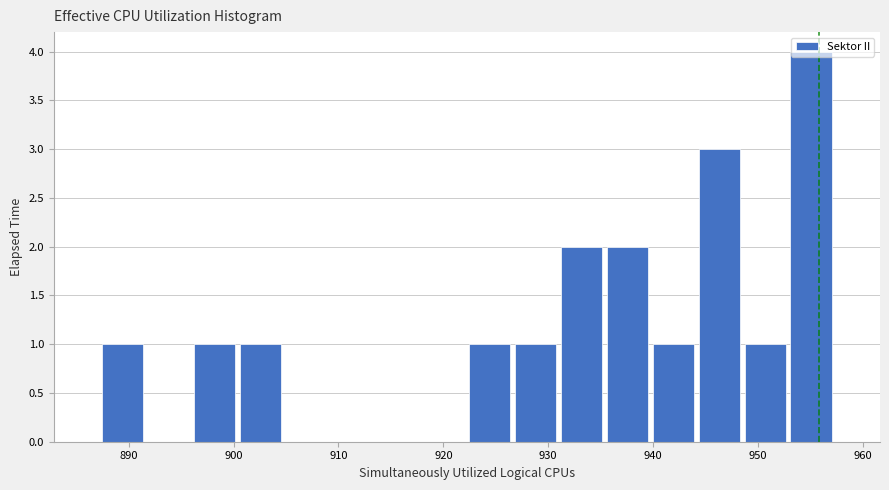

Reading left to right, transcribe this chart: for each bar, give the range it covers on the x-axis and its height. Neither the bar edges nor the heights are printed on the chart, so give them approximately, as read against the axes.

887 to 892: 1
892 to 896: 0
896 to 900: 1
900 to 905: 1
905 to 909: 0
909 to 913: 0
913 to 918: 0
918 to 922: 0
922 to 927: 1
927 to 931: 1
931 to 935: 2
935 to 940: 2
940 to 944: 1
944 to 949: 3
949 to 953: 1
953 to 957: 4